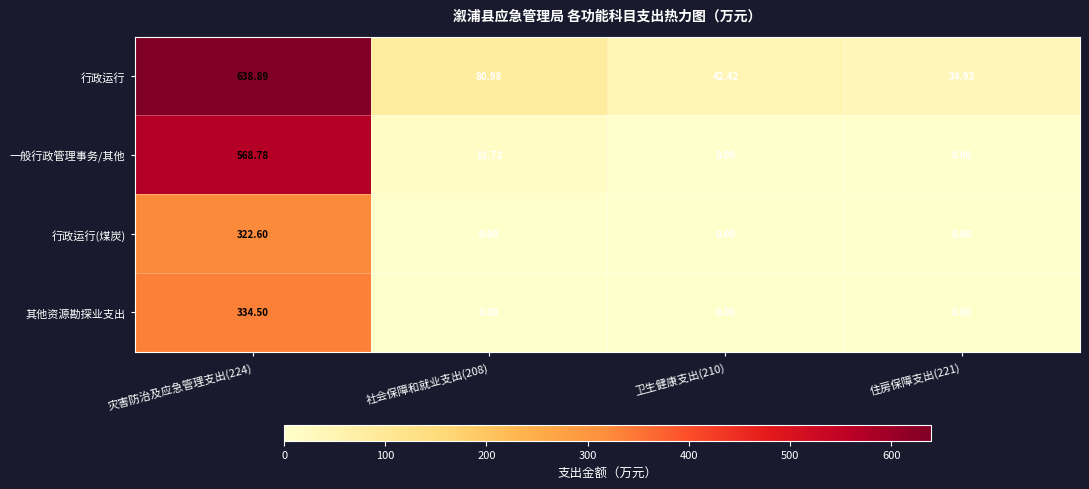

Which series changed the most between 社会保障和就业支出(208) and 住房保障支出(221)?

行政运行